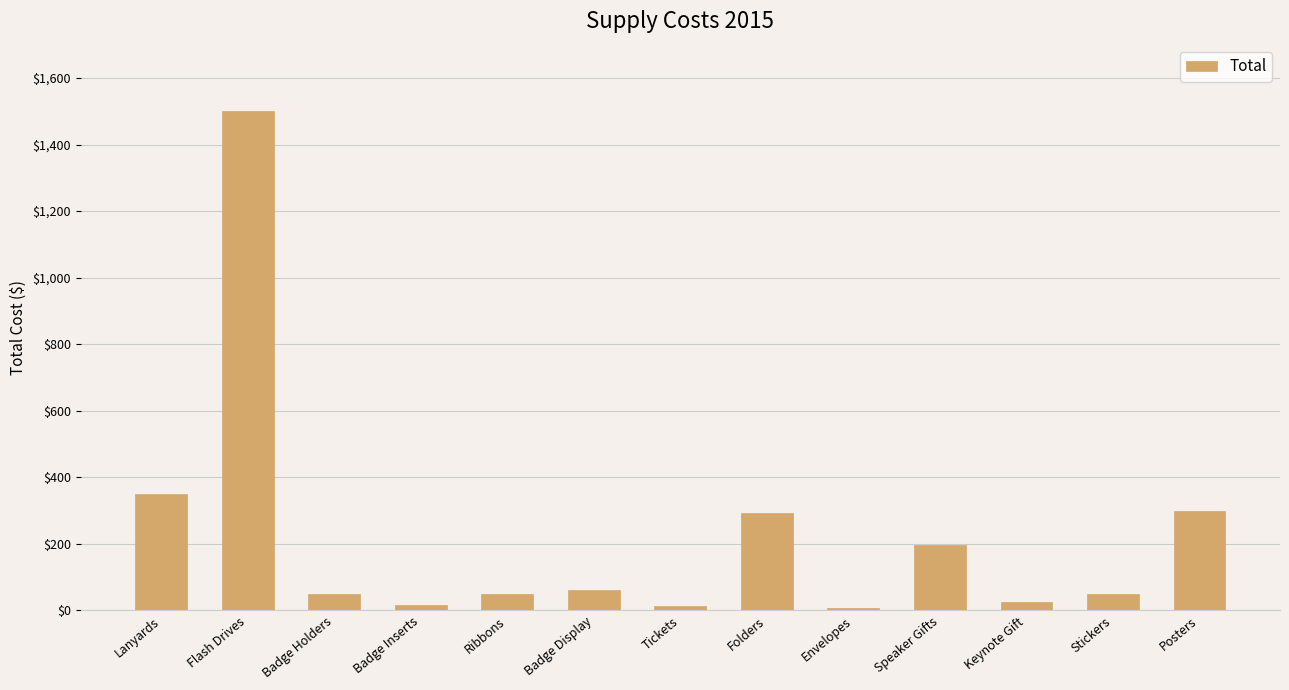

Between Keynote Gift and Badge Display, which is larger?

Badge Display